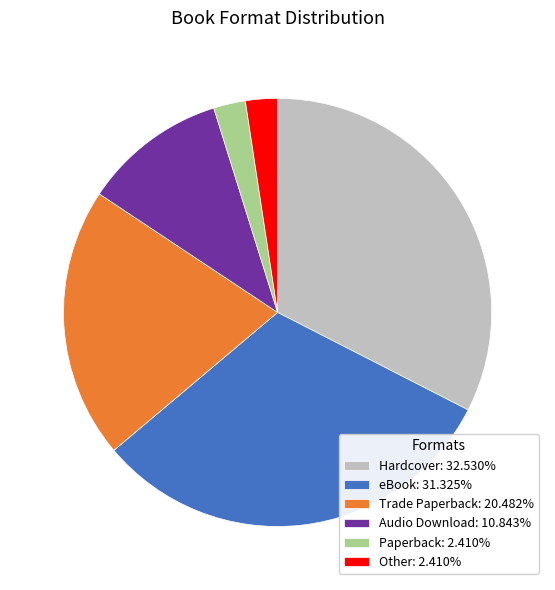

Is the sum of Other: 2.410% and eBook: 31.325% greater than half?

No